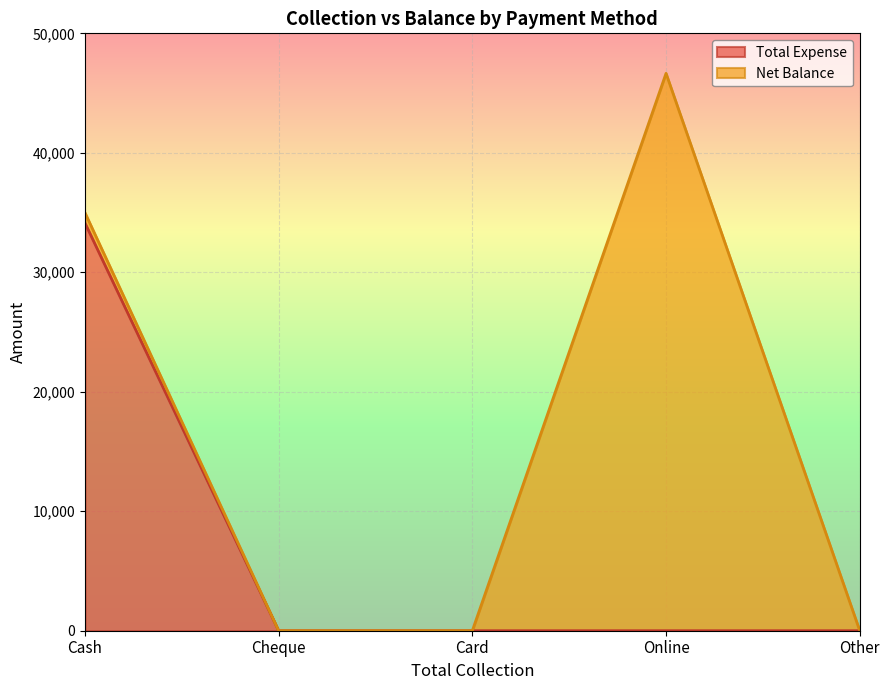

Rank the categories by value from highest to lowest.

Cash, Cheque, Card, Online, Other